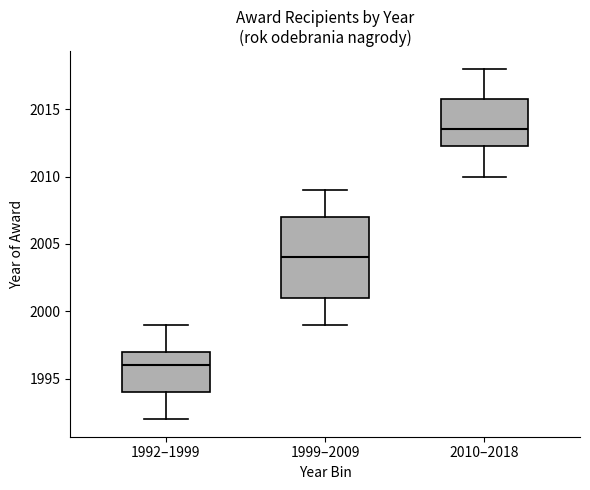

Reading left to right, transcribe this box plot: for each box, give where its median line is, the range the box spans, and where its two whiskers end, as read against the y-axis. The values are not printed on the chart, so give them approximately, as read against the axis.

1992–1999: median 1996.0, box 1994.0 to 1997.0, whiskers 1992.0 to 1999.0
1999–2009: median 2004.0, box 2001.0 to 2007.0, whiskers 1999.0 to 2009.0
2010–2018: median 2013.5, box 2012.5 to 2016.0, whiskers 2010.0 to 2018.0